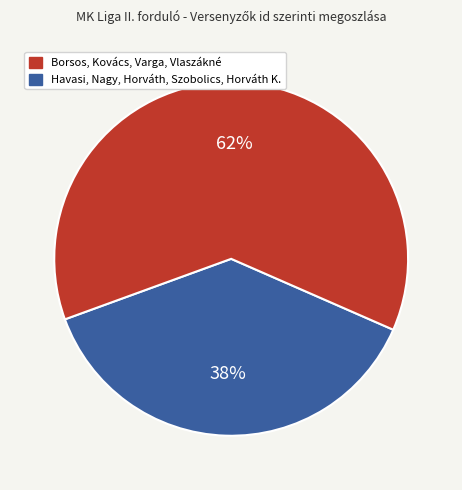

Does any single category account for the majority?

Yes